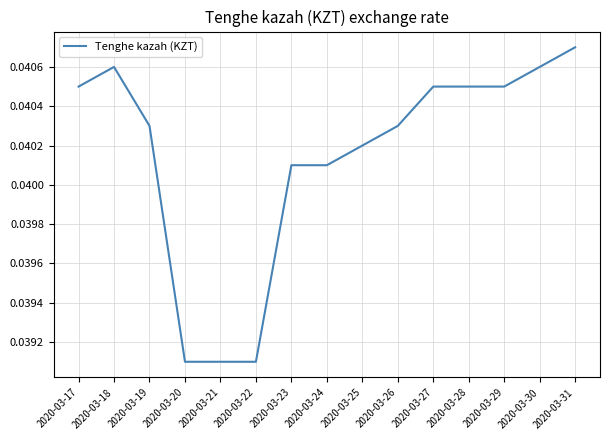

Is this an area chart (filled region under the line)?

No